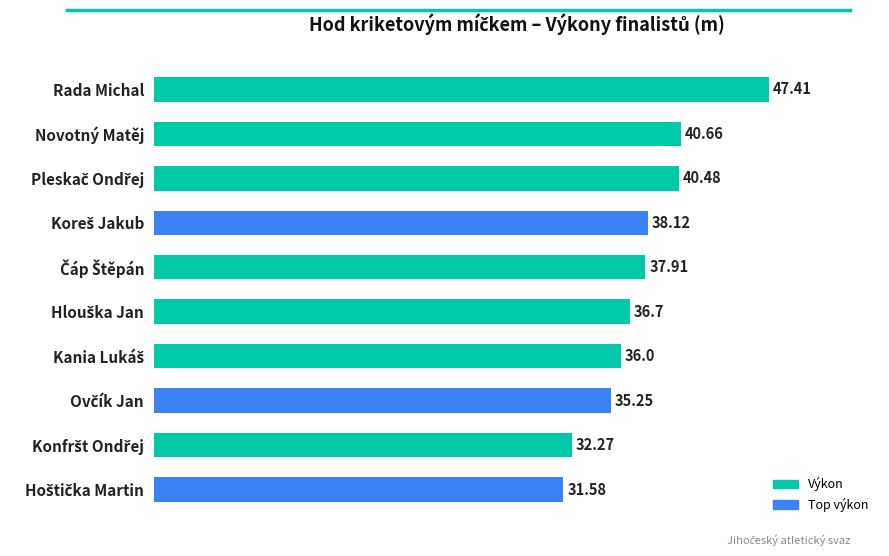

What is the difference between the second highest and minimum values?

9.1